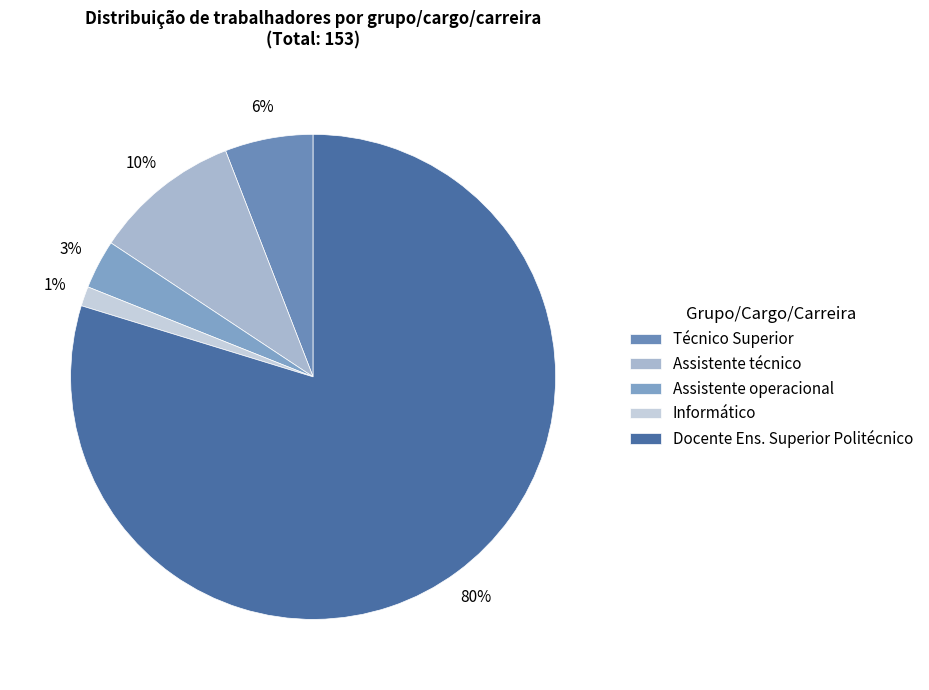

Count the number of slices in the pie.

5